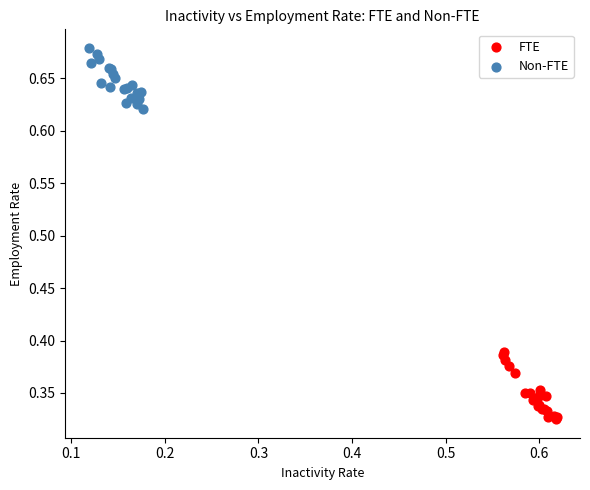

What are all the series names shown in the legend?

FTE, Non-FTE